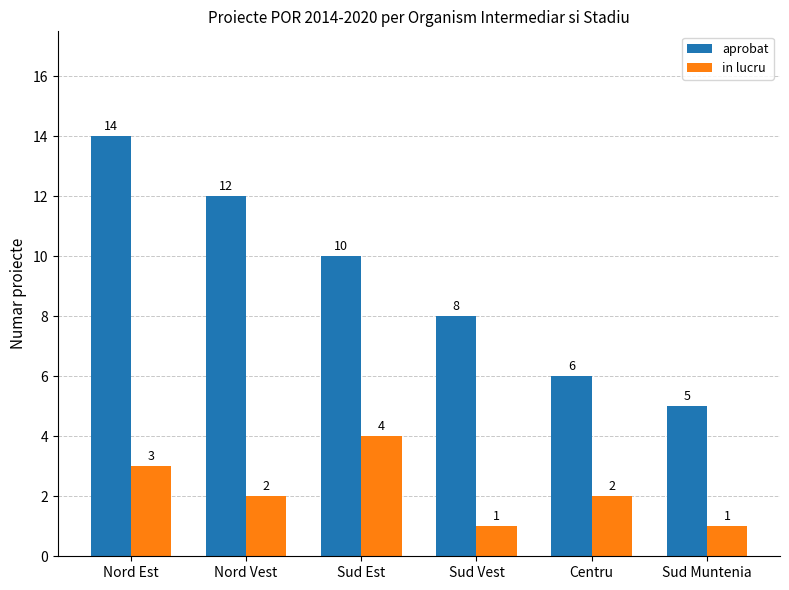

Are the bars horizontal?

No